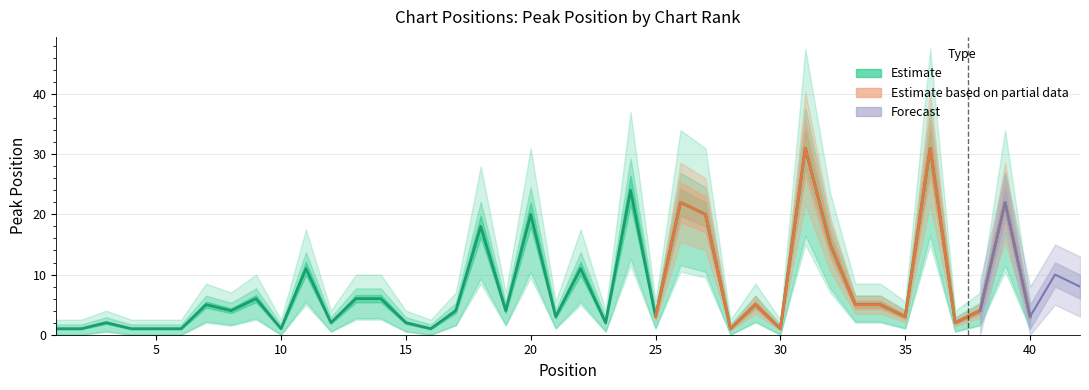

The value at 39 is 22. True or false?

True